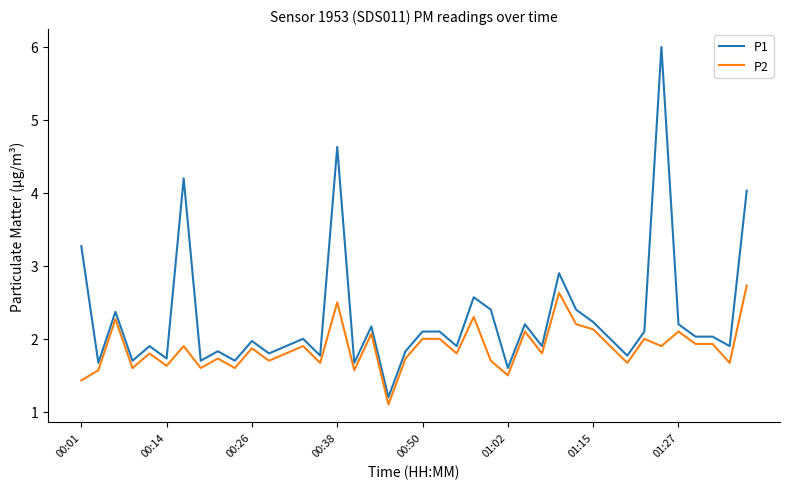

True or false: P2 and P1 intersect in this chart.

False